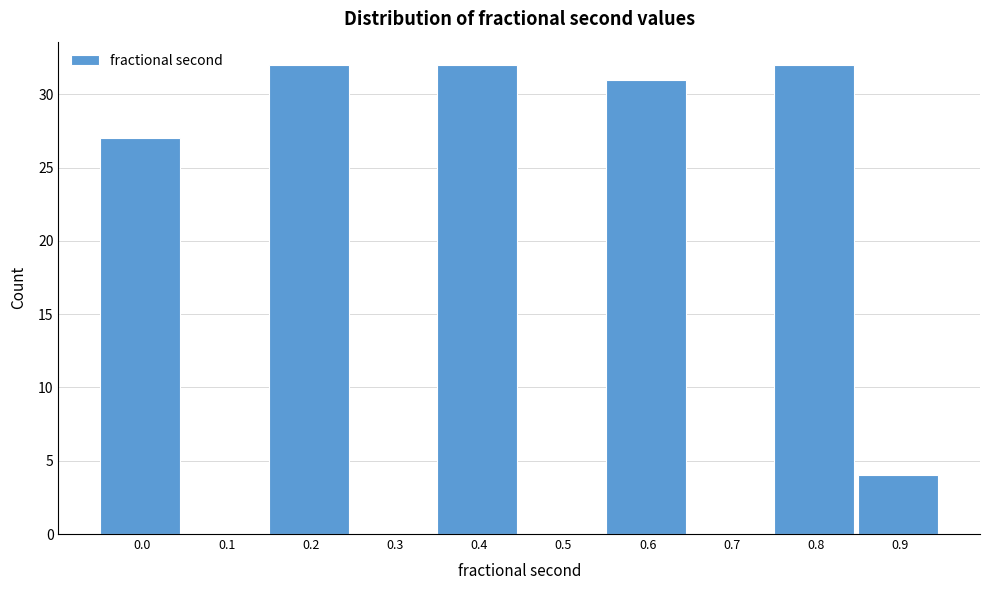

Reading left to right, transcribe all the data shown in this chart.

0.0=27	0.1=0	0.2=32	0.3=0	0.4=32	0.5=0	0.6=31	0.7=0	0.8=32	0.9=4